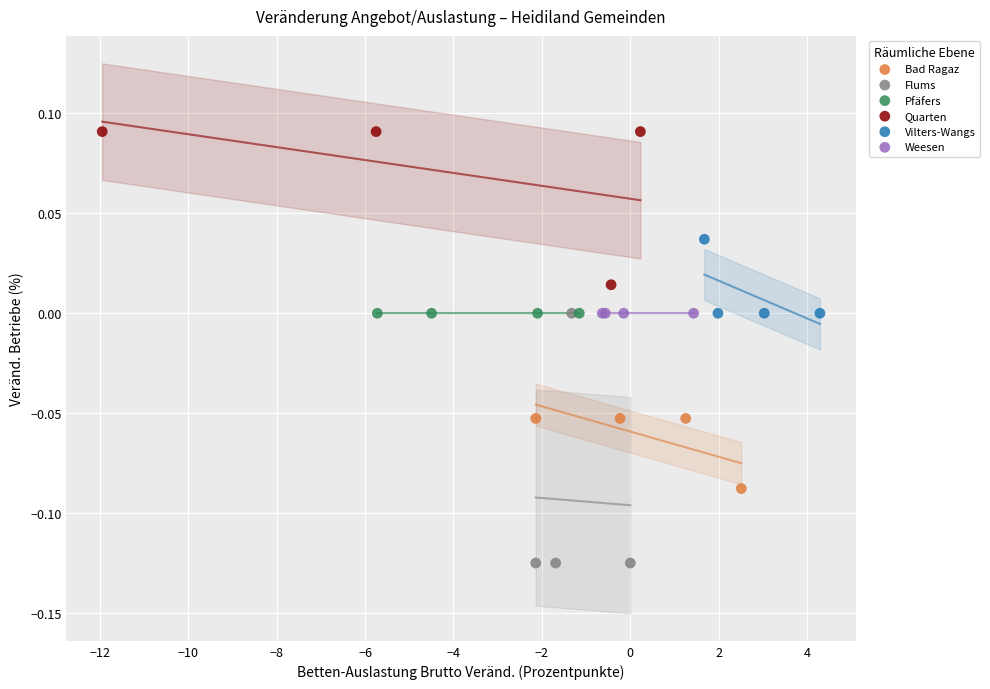

What are all the series names shown in the legend?

Bad Ragaz, Flums, Pfäfers, Quarten, Vilters-Wangs, Weesen